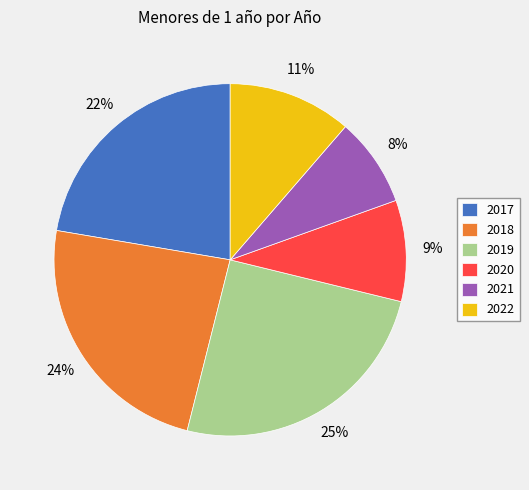

To the nearest percent, what is the difference between the 2017 and 2019 slice percentages?

3%